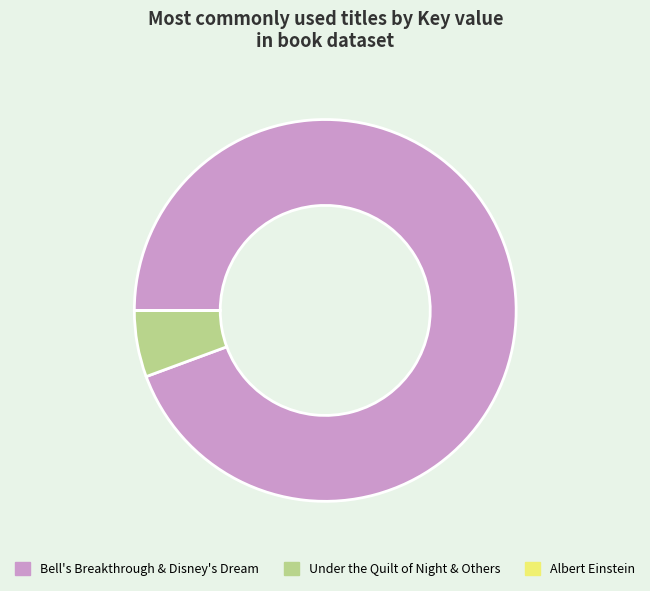

What is the majority slice?

Bell's Breakthrough & Disney's Dream